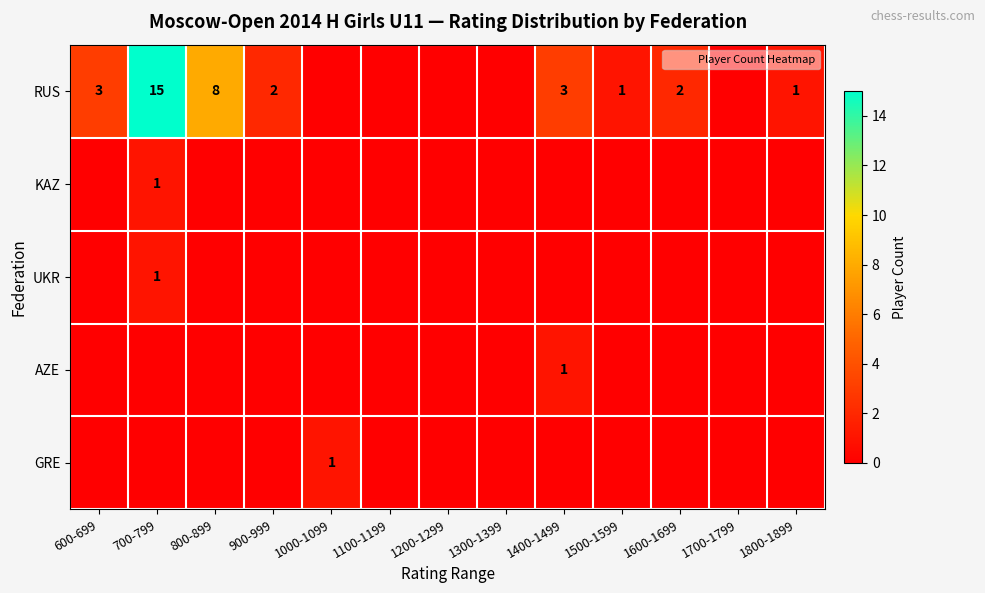

What is the difference between the maximum and minimum values in the GRE series?

1